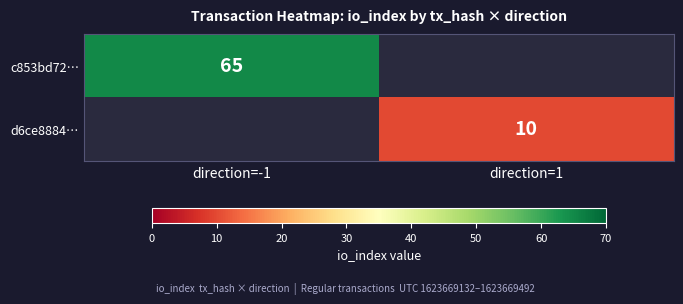

Count the number of categories in the chart.

2